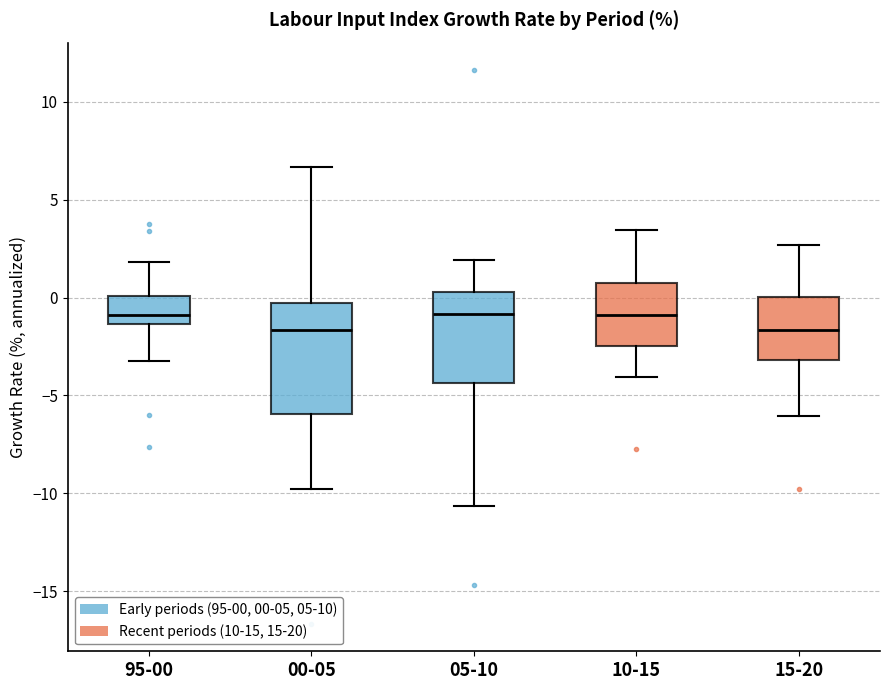

Comparing the boxes themselves (not the whiskers), which one is the tallest?

00-05